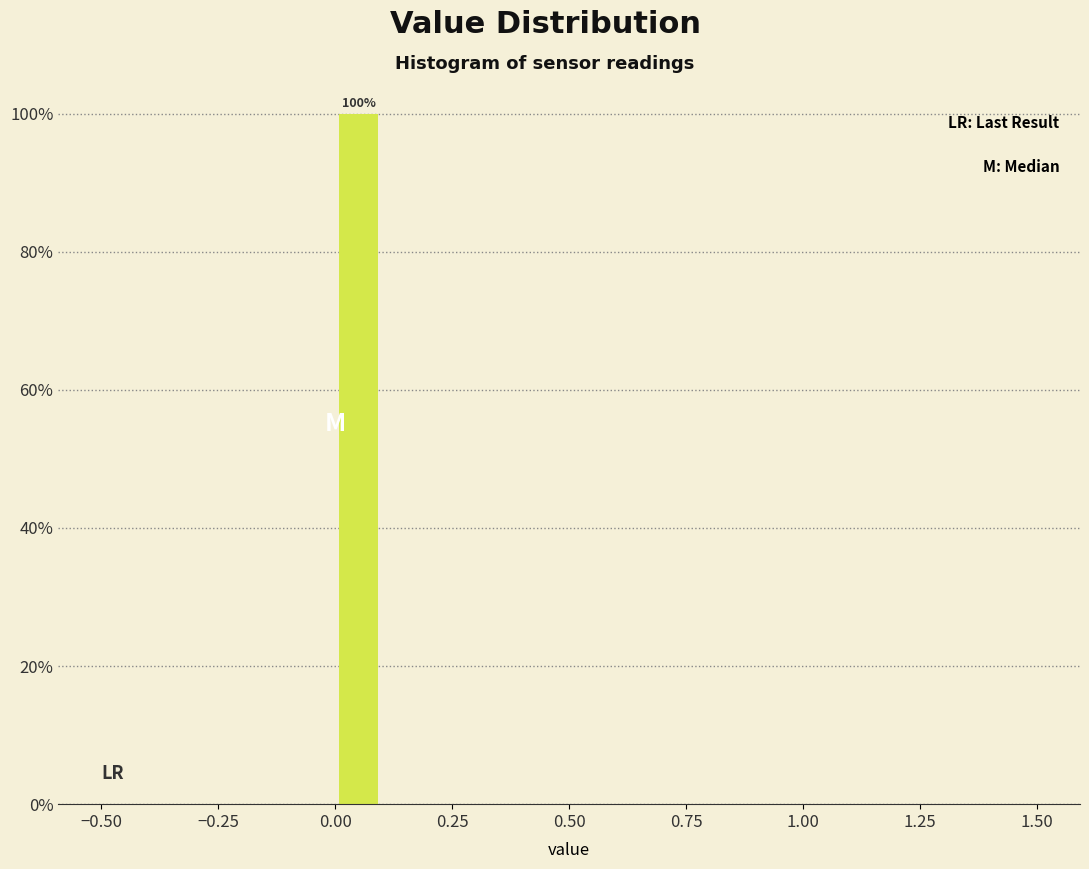

Around what value on the x-axis is the tallest bar? Give the approximate position of its centre, as read against the axis.

0.05